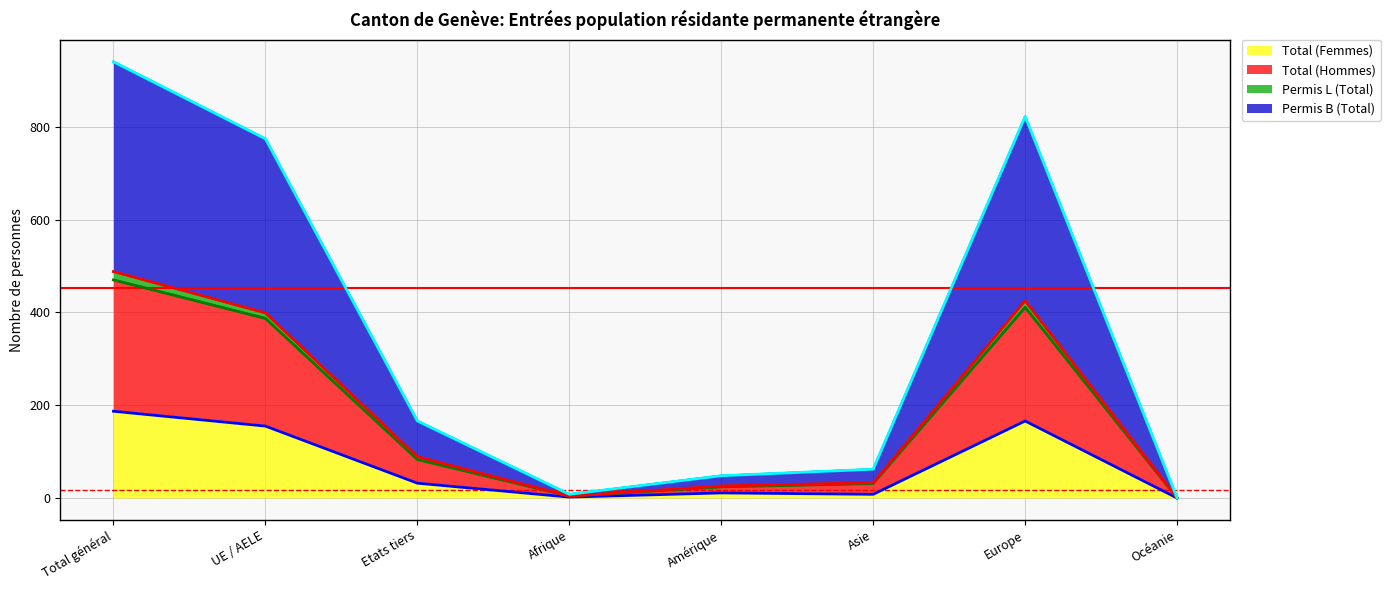

True or false: Total (Hommes) has more than 2 interior local peaks.

False